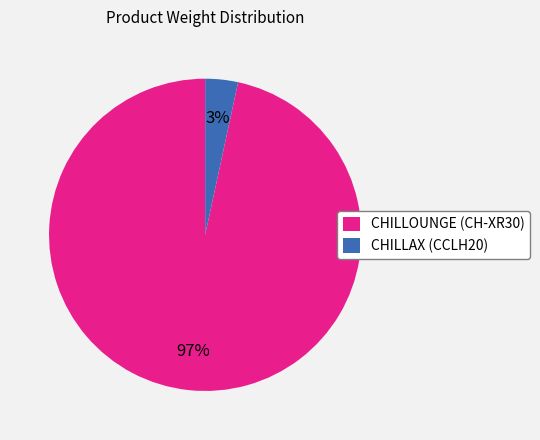

To the nearest percent, what is the average slice percentage?

50%